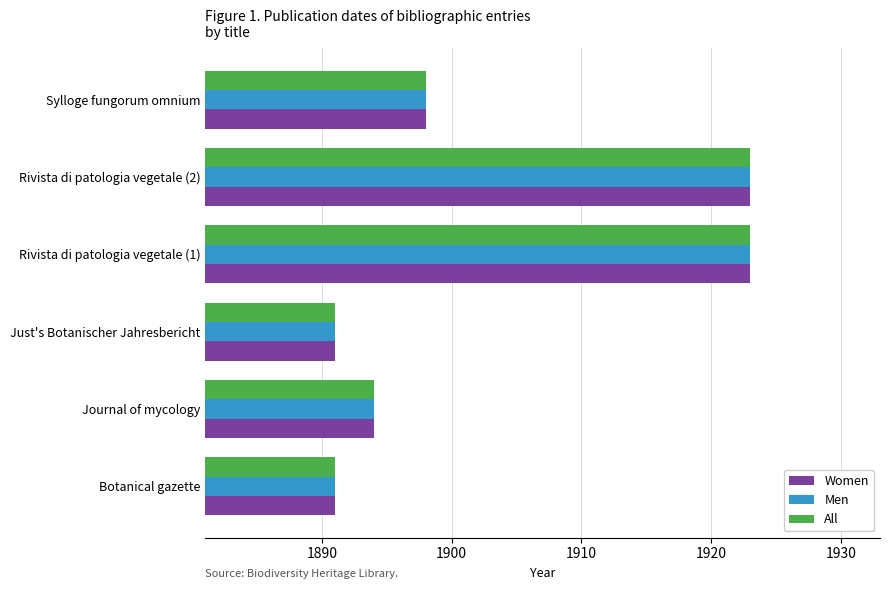

What is the sum of the All values at Rivista di patologia vegetale (1) and Journal of mycology?

3817